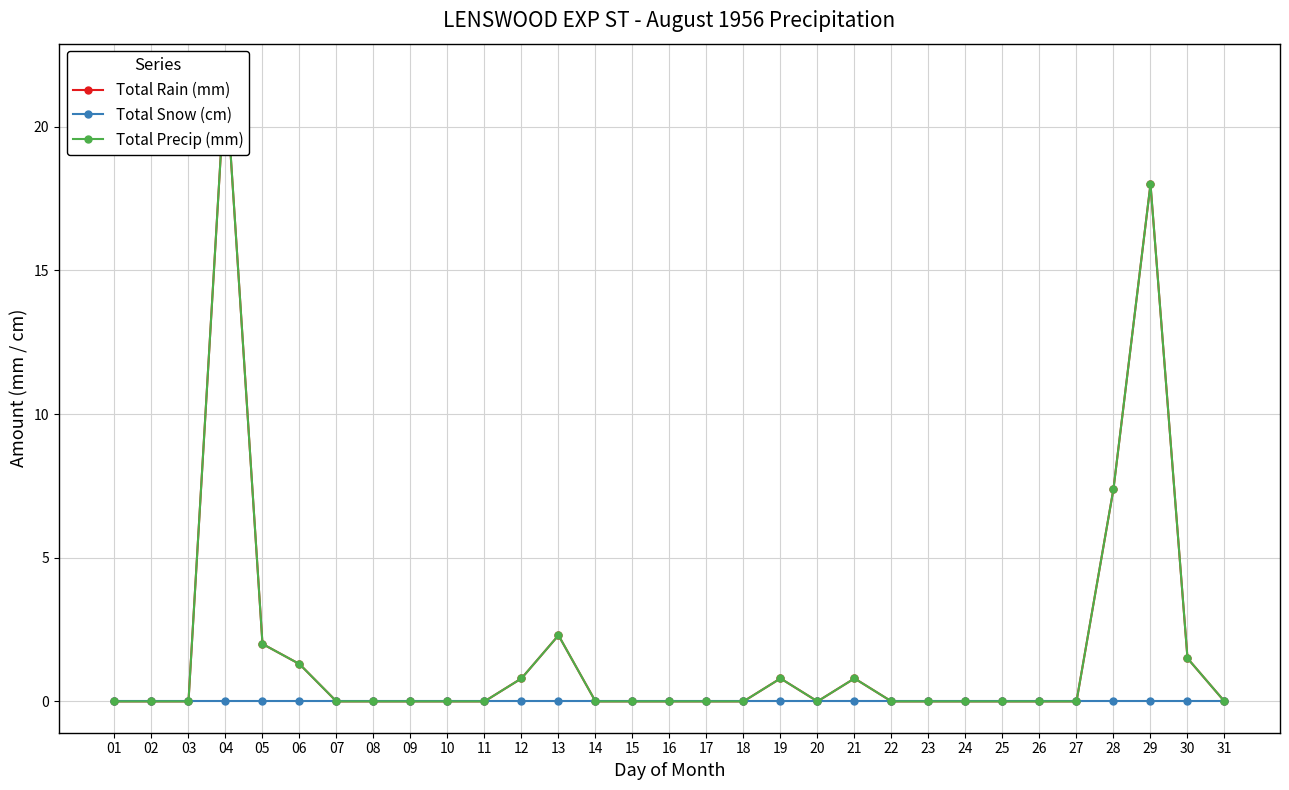

At how many categories does at least one series exceed 19?

1